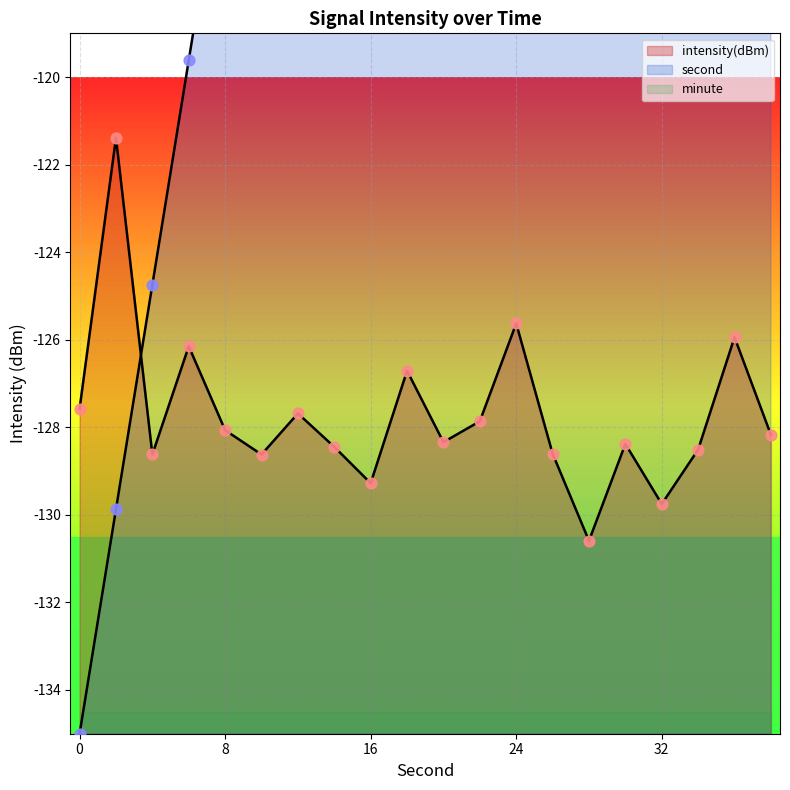

Which series reaches the maximum Y coordinate?

second